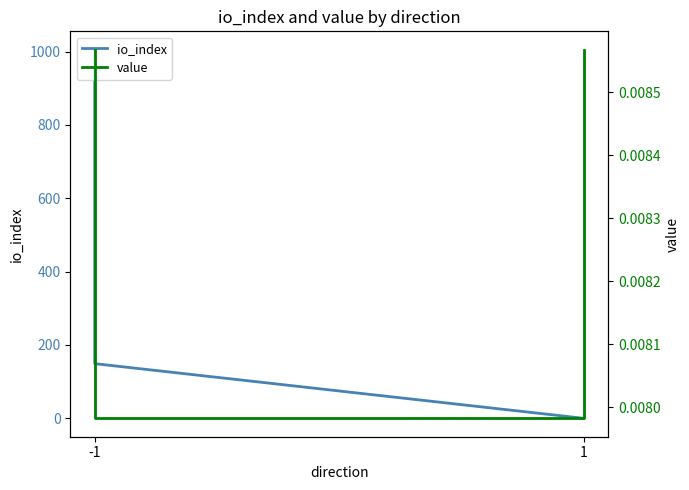

What is the greatest value displayed?

1005.0